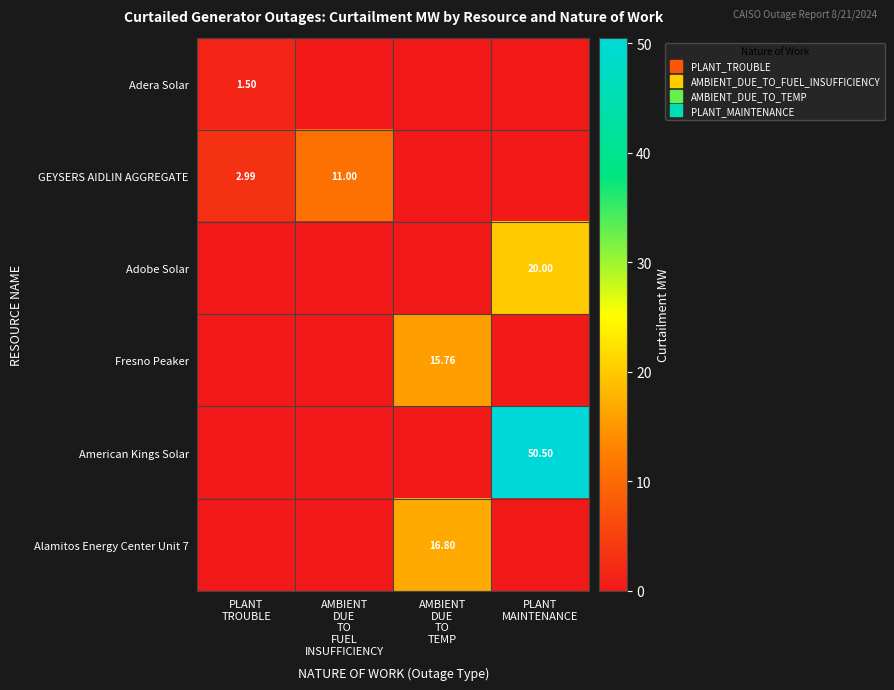

What is the greatest value displayed?

50.5